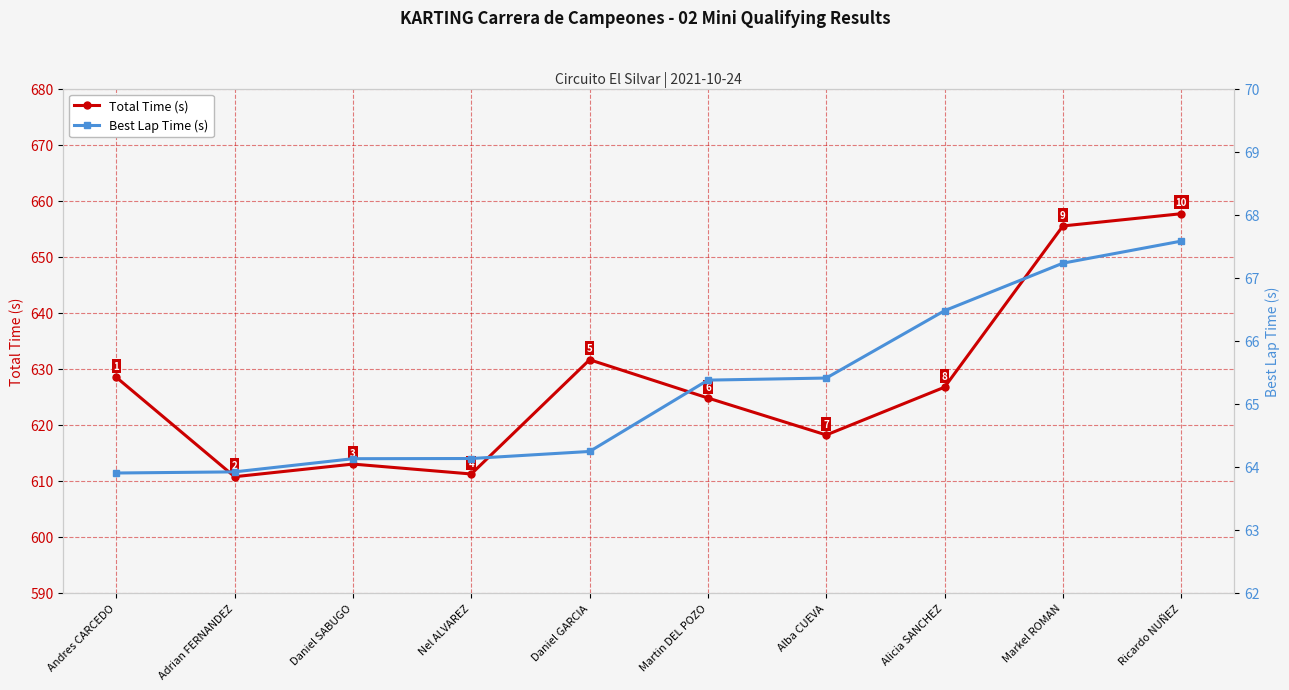

Does the chart display data point markers on the line(s)?

Yes